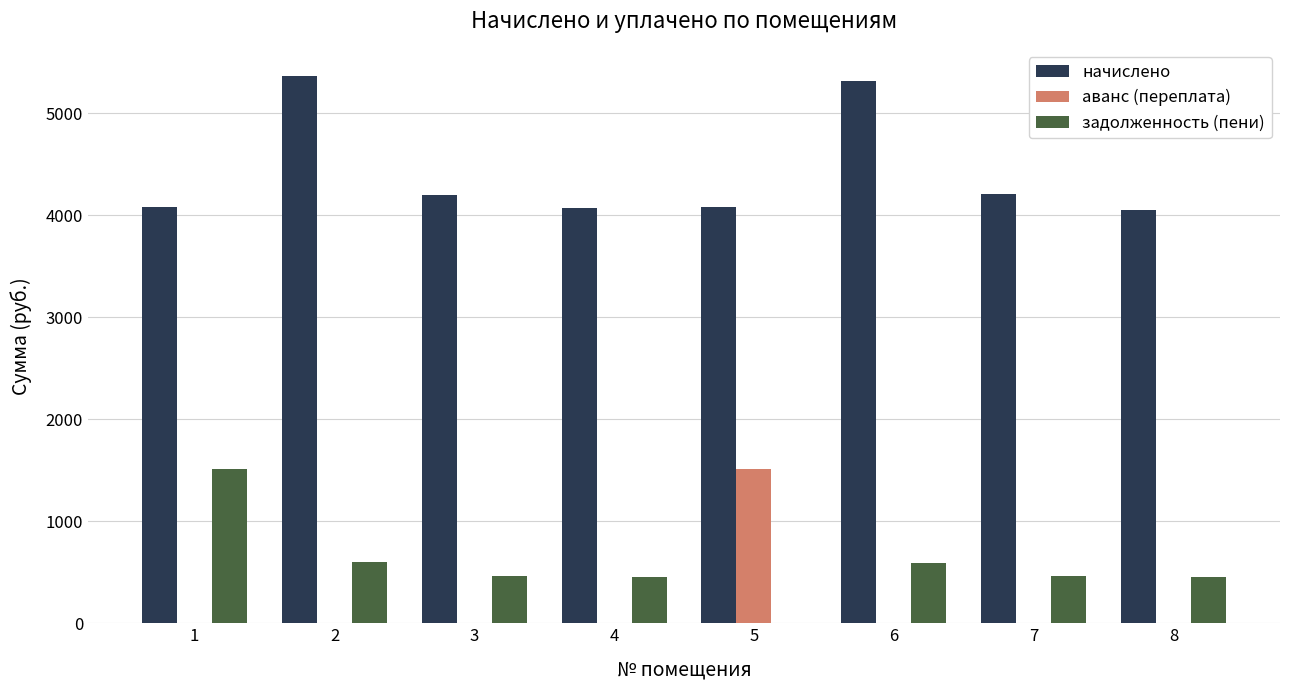

The value of начислено at 8 is 6888.4. True or false?

False